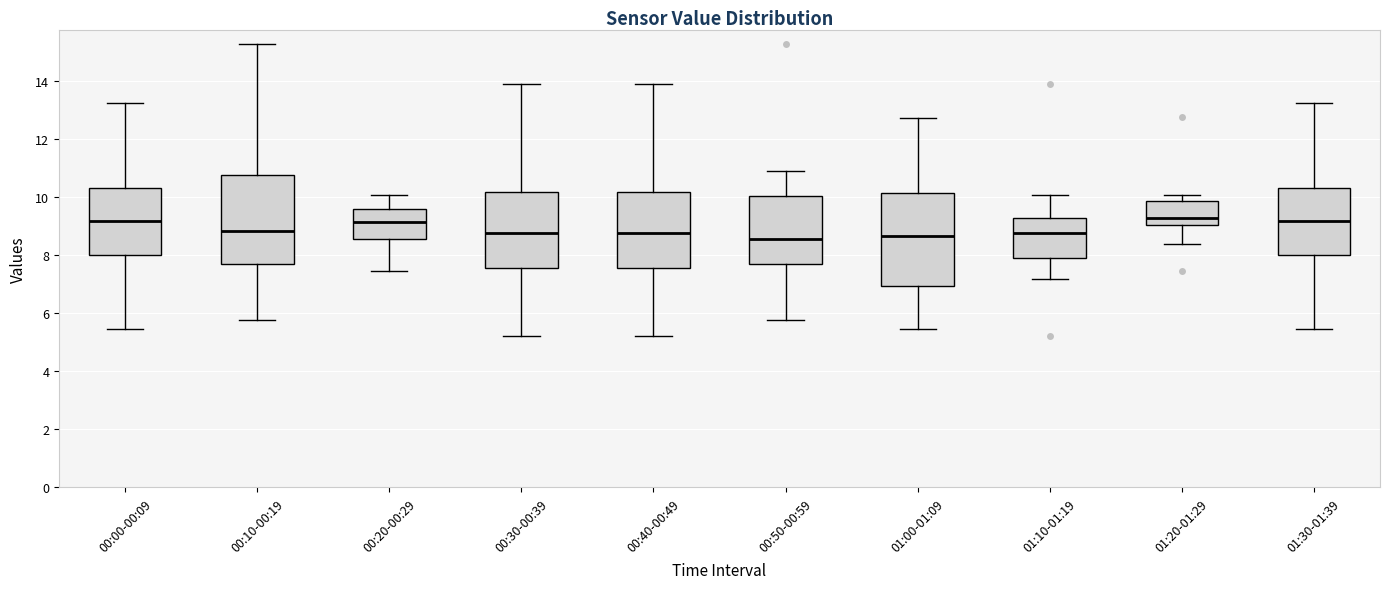

Reading left to right, transcribe this box plot: for each box, give where its median line is, the range the box spans, and where its two whiskers end, as read against the y-axis. The values are not printed on the chart, so give them approximately, as read against the axis.

00:00-00:09: median 9.2, box 8.0 to 10.2, whiskers 5.4 to 13.2
00:10-00:19: median 8.8, box 7.8 to 10.8, whiskers 5.8 to 15.2
00:20-00:29: median 9.2, box 8.6 to 9.6, whiskers 7.4 to 10.0
00:30-00:39: median 8.8, box 7.6 to 10.2, whiskers 5.2 to 13.8
00:40-00:49: median 8.8, box 7.6 to 10.2, whiskers 5.2 to 13.8
00:50-00:59: median 8.6, box 7.8 to 10.0, whiskers 5.8 to 11.0
01:00-01:09: median 8.6, box 7.0 to 10.2, whiskers 5.4 to 12.8
01:10-01:19: median 8.8, box 8.0 to 9.2, whiskers 7.2 to 10.0
01:20-01:29: median 9.2, box 9.0 to 9.8, whiskers 8.4 to 10.0
01:30-01:39: median 9.2, box 8.0 to 10.2, whiskers 5.4 to 13.2